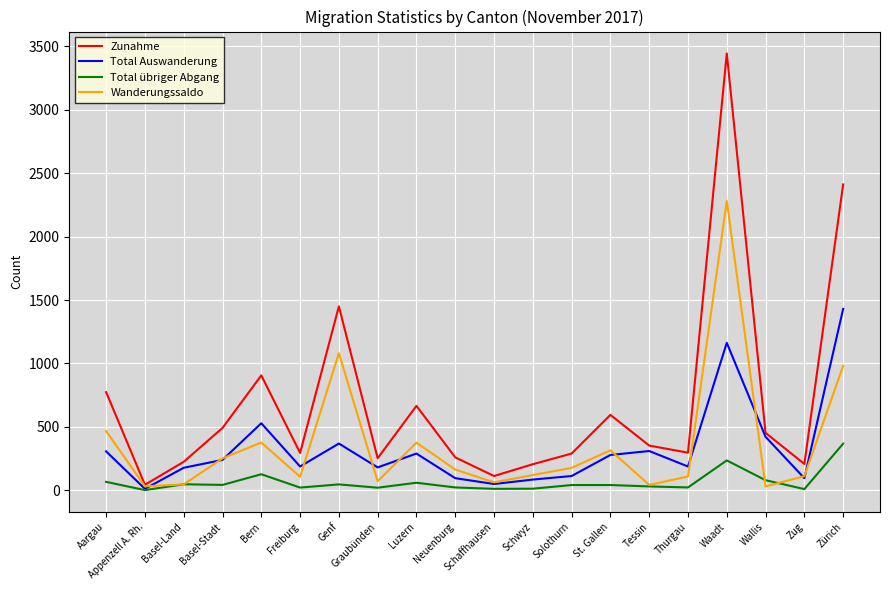

Which category has the highest value in the Total Auswanderung series?

Zürich